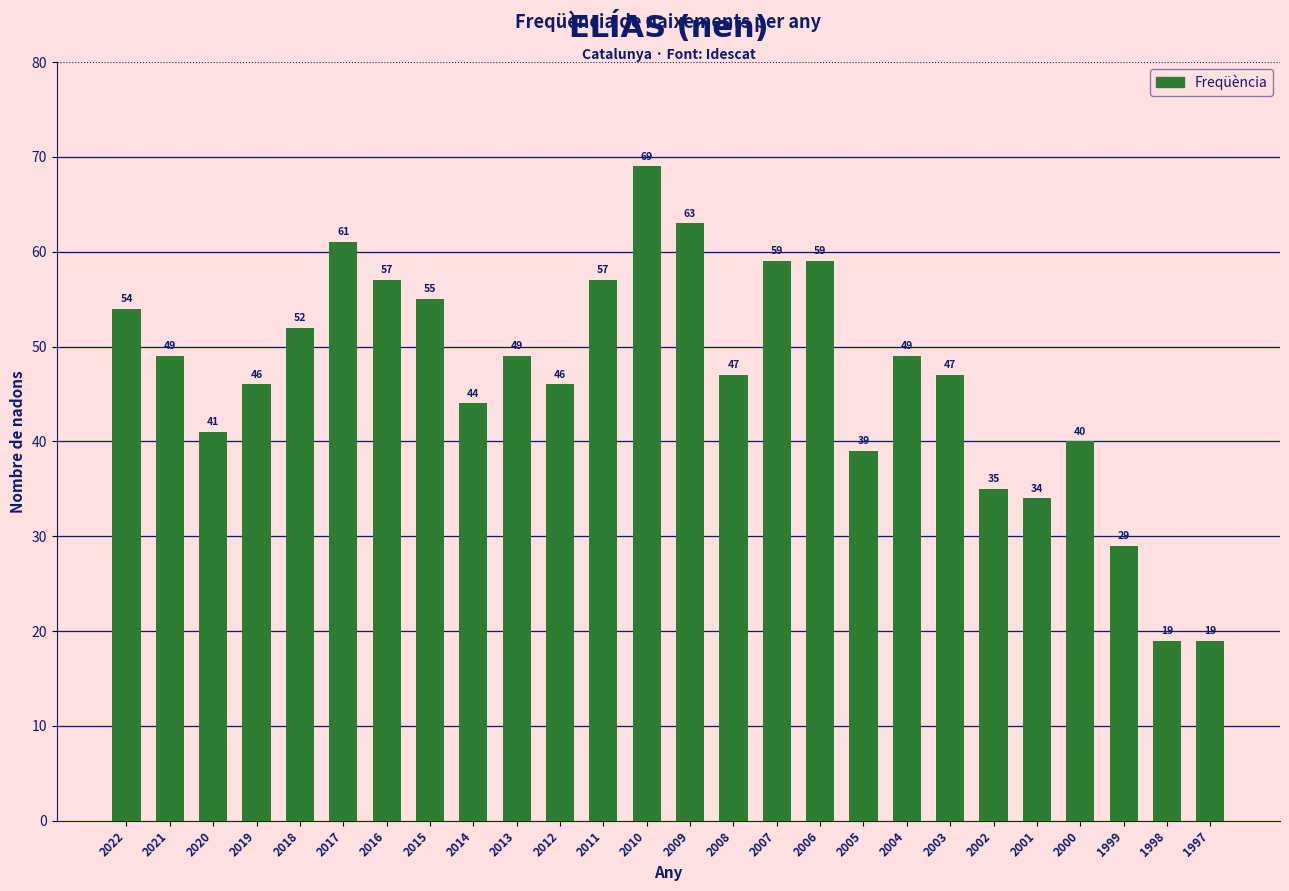

What is the approximate value at 2013, to the nearest 5?

50